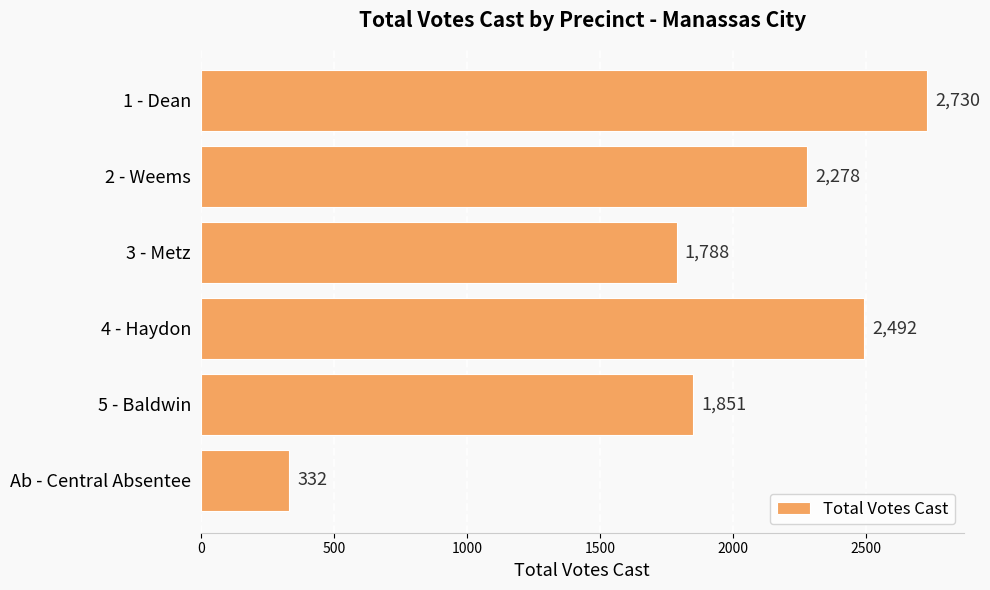

True or false: the data shows 1788 at 3 - Metz.

True